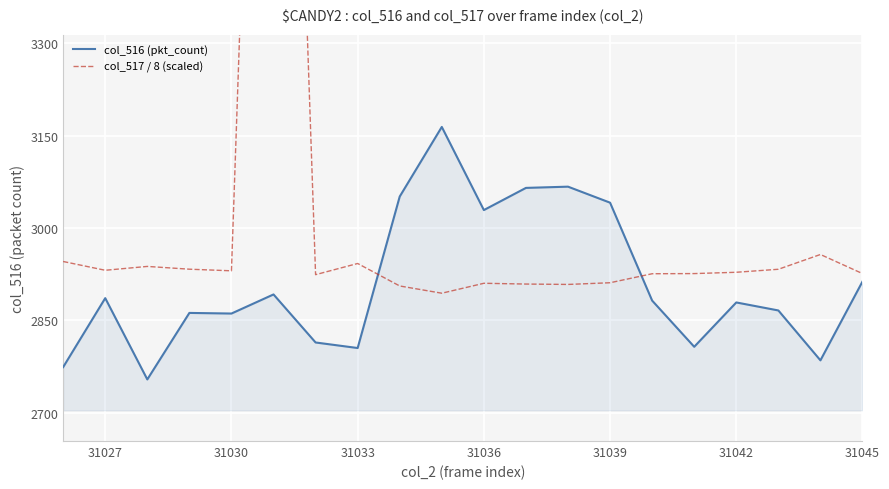

Is it true that col_516 (pkt_count) equals 5036 at 31027?

False